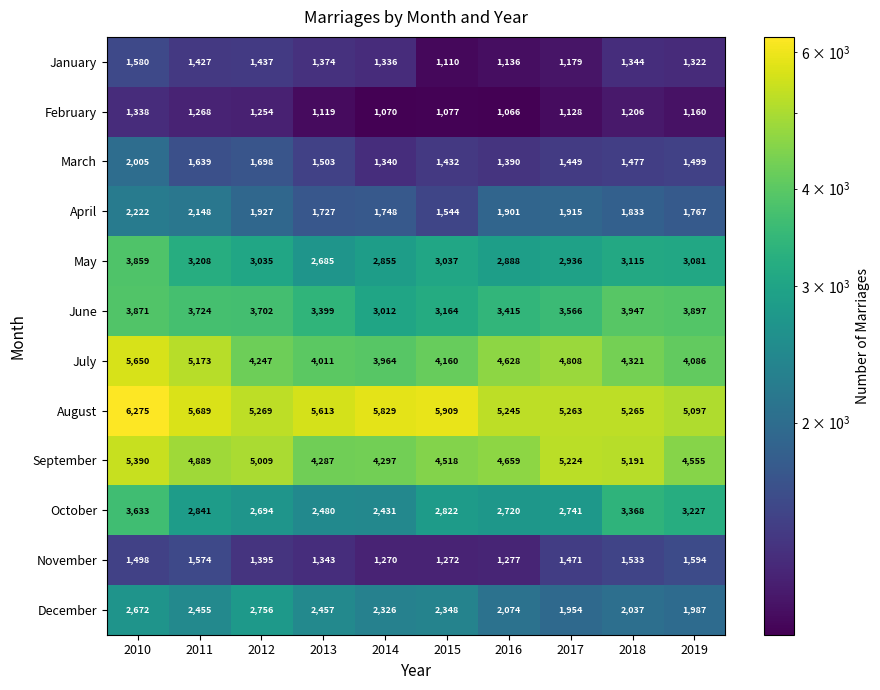

At how many categories does at least one series exceed 1100?

10